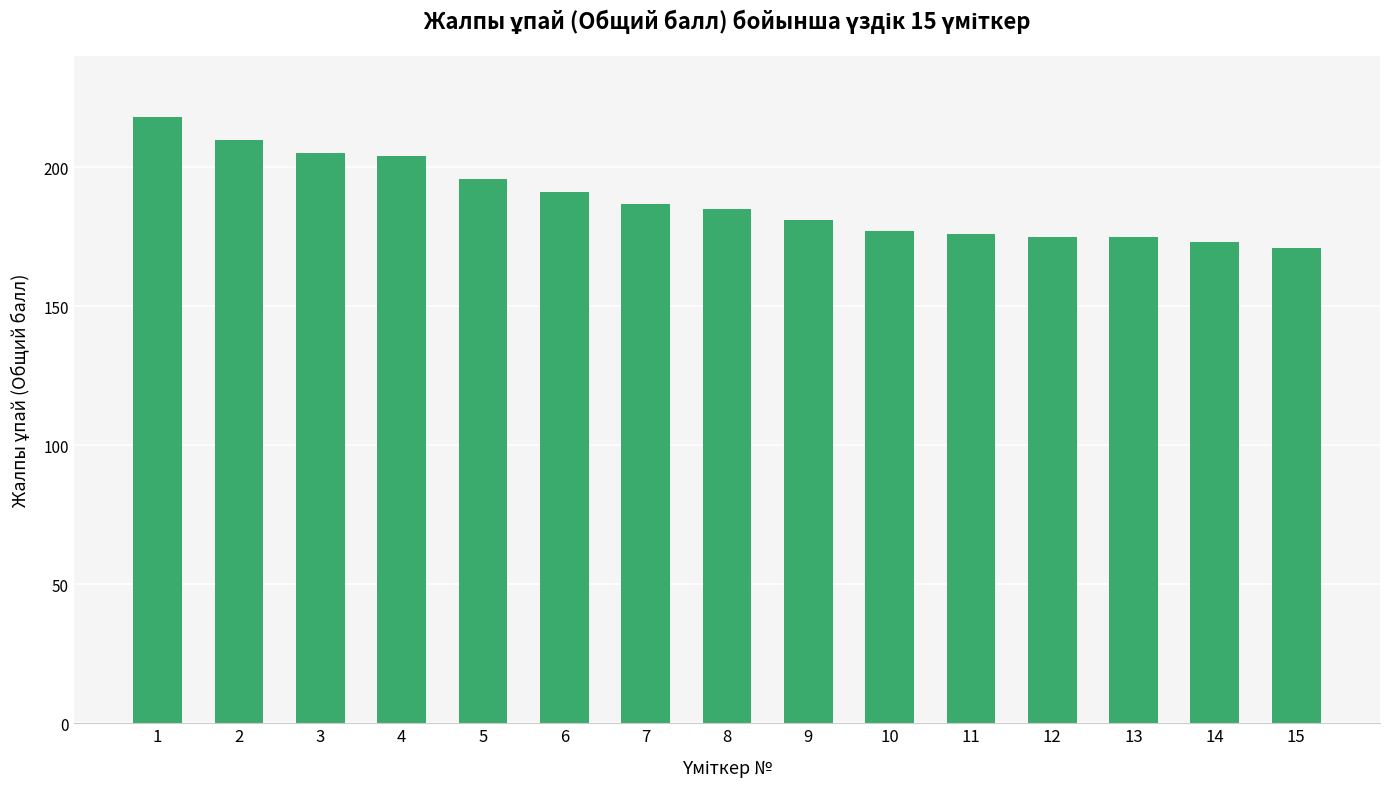

Reading left to right, what are all the values shown in this chart?

1=218	2=210	3=205	4=204	5=196	6=191	7=187	8=185	9=181	10=177	11=176	12=175	13=175	14=173	15=171